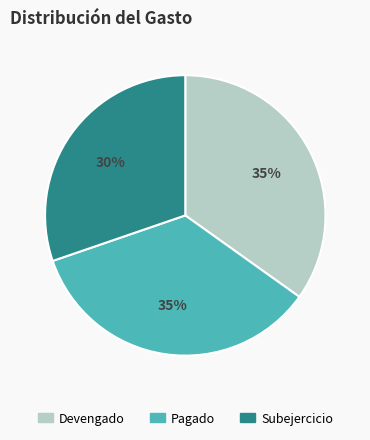

True or false: Subejercicio accounts for 30% of the total.

True